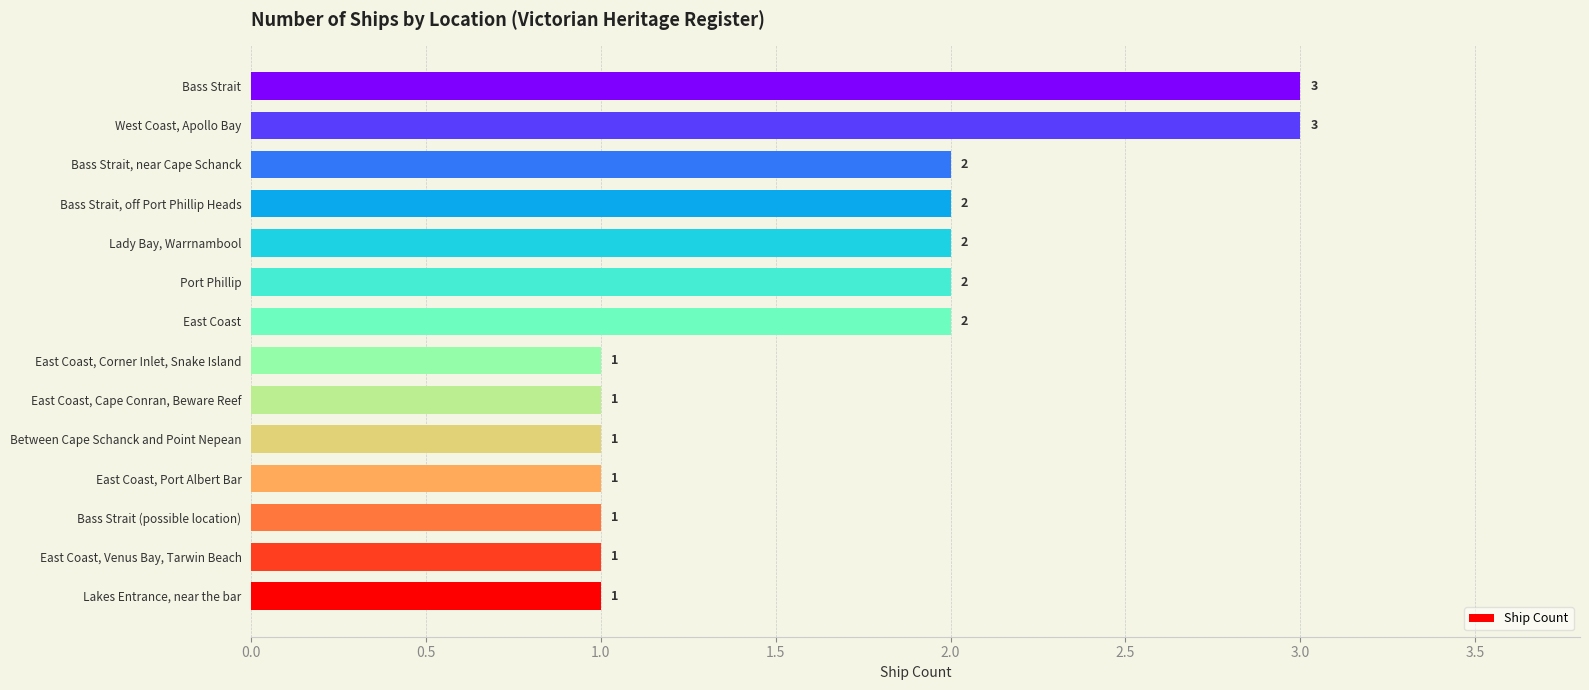

Reading bottom to top, transcribe all the data shown in this chart.

1	1	1	1	1	1	1	2	2	2	2	2	3	3